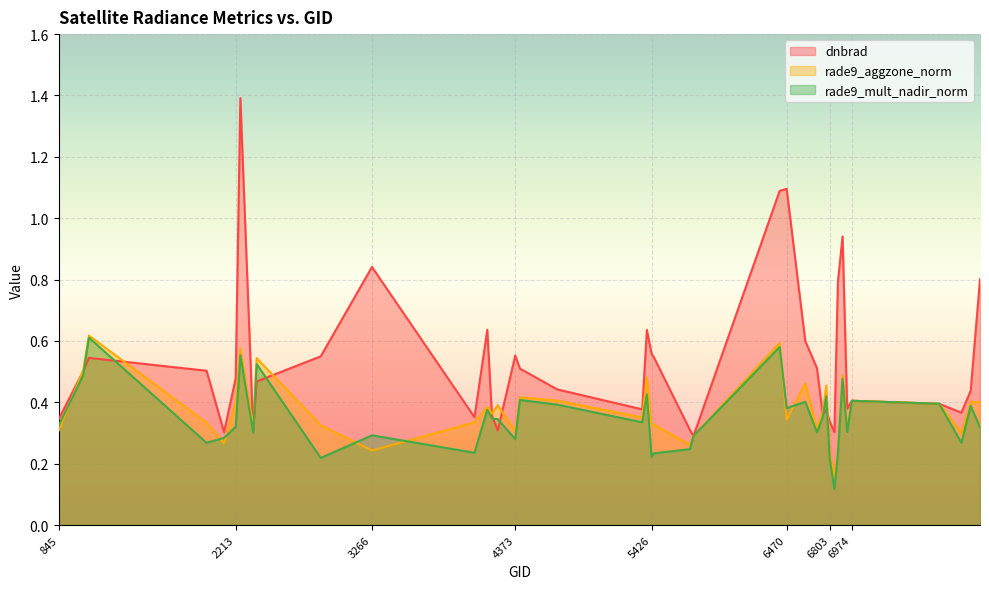

How many series are shown in this chart?

3